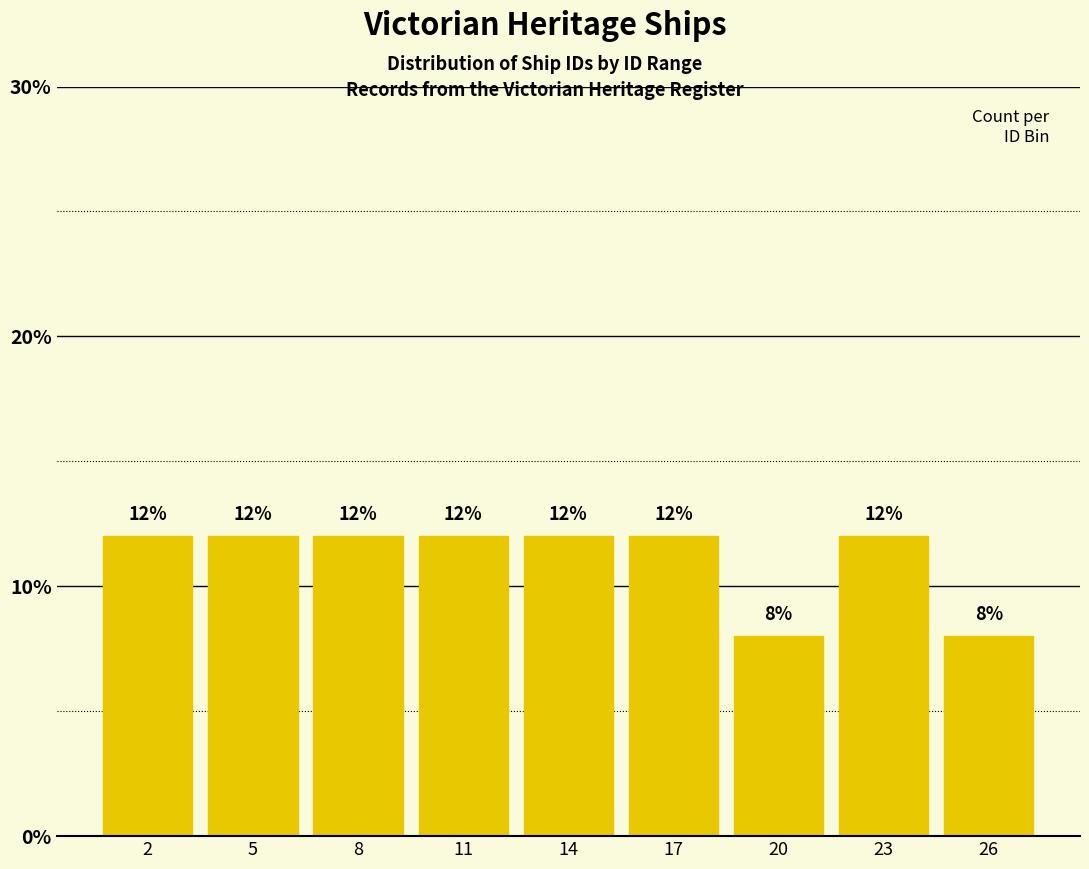

Reading left to right, extract all data points from this chart.

2=12	5=12	8=12	11=12	14=12	17=12	20=8	23=12	26=8